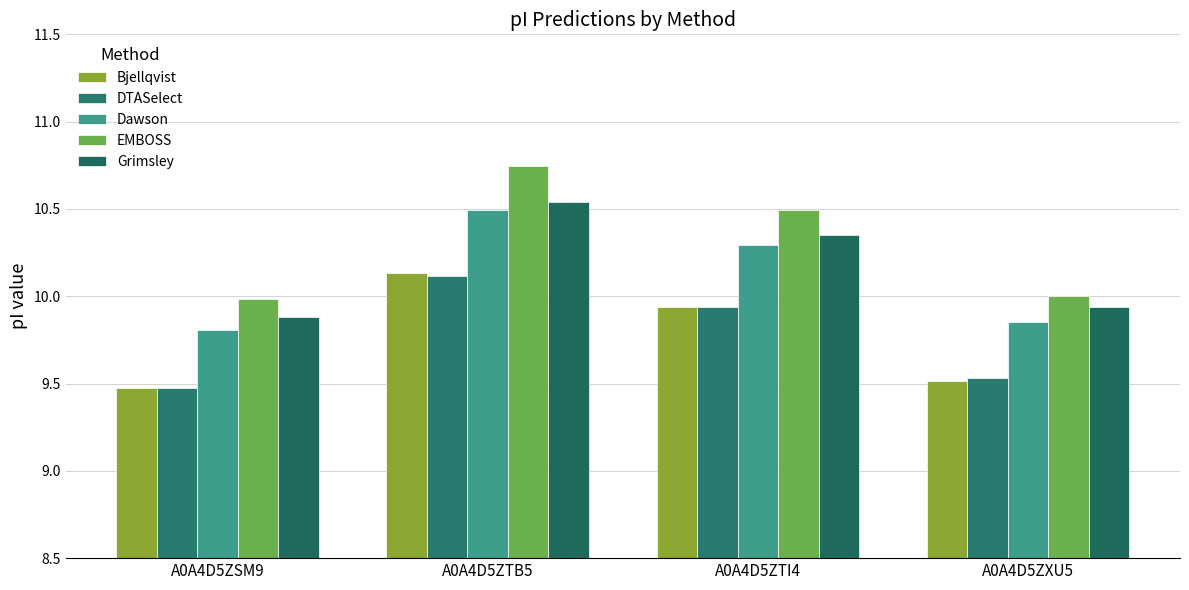

How many distinct data groups are displayed?

5